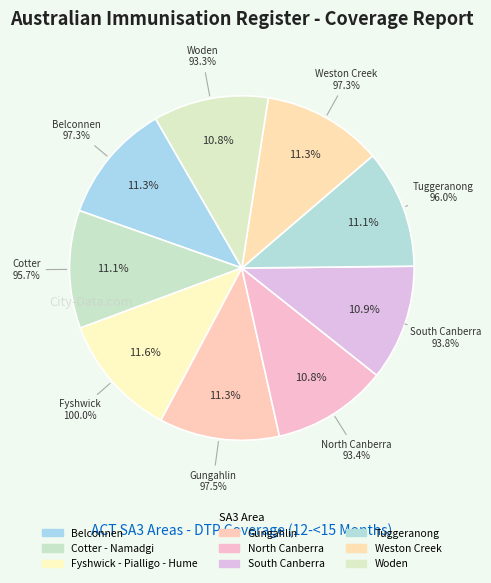

What is the largest slice in the pie chart?

Fyshwick - Pialligo - Hume